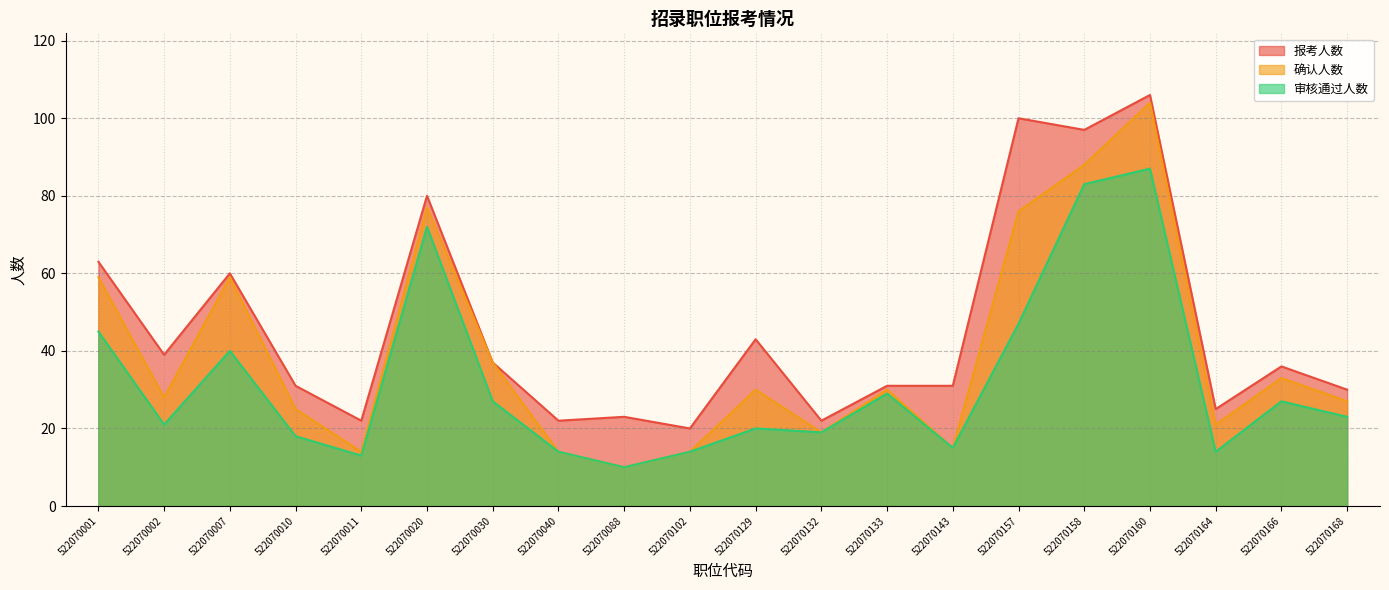

Which series has the largest total across all categories?

报考人数